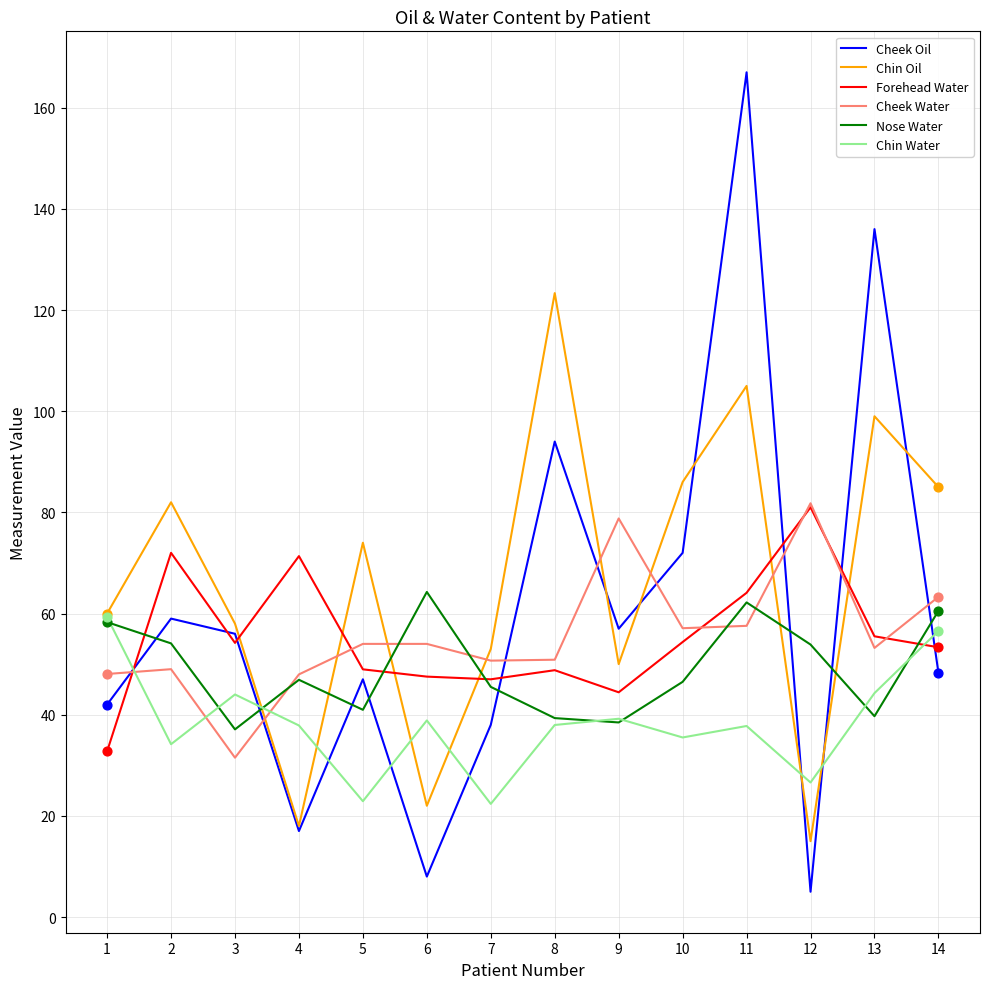

At which category is the sum across all series the highest?

11